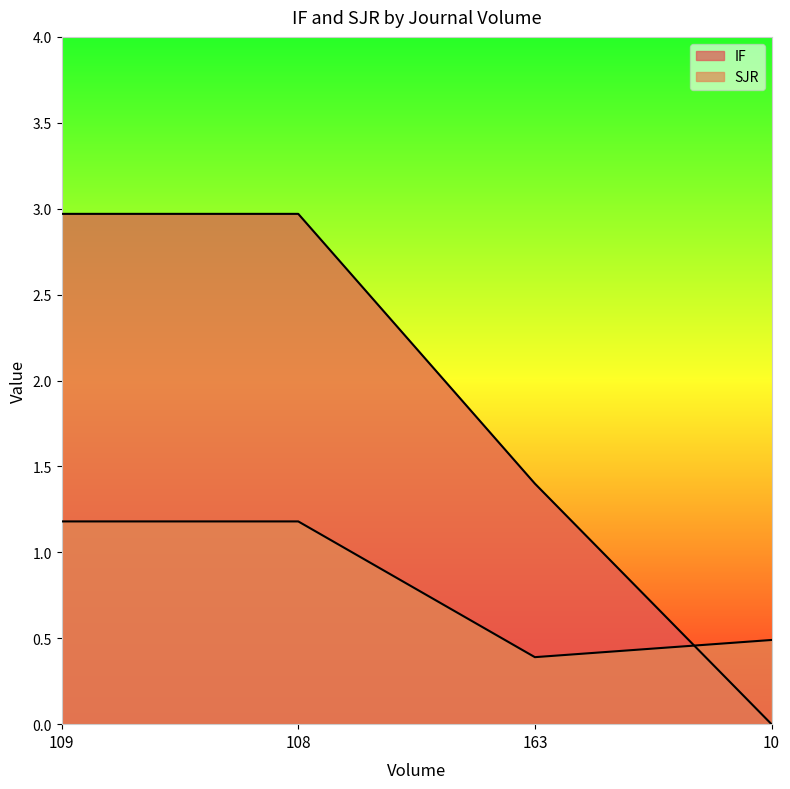

How many SJR values are between 0 and 1?

2